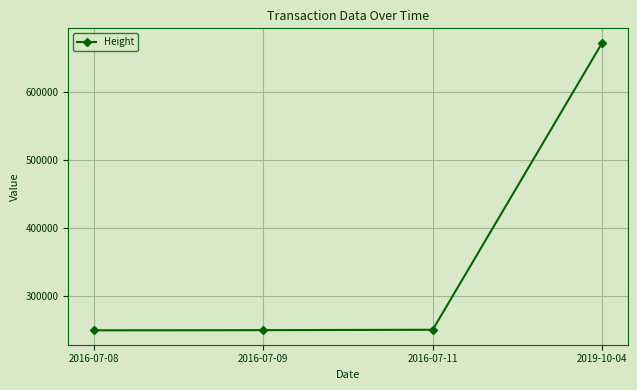

What is the greatest value displayed?

671802